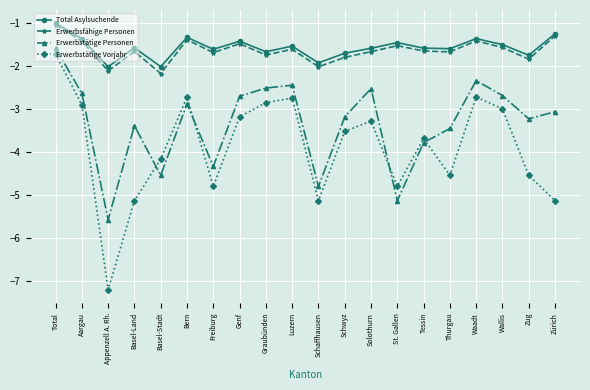

Reading left to right, what are all the values shown in this chart?

Total Asylsuchende: -1.0	-1.4	-2.0	-1.6	-2.0	-1.3	-1.6	-1.4	-1.7	-1.5	-1.9	-1.7	-1.6	-1.5	-1.6	-1.6	-1.4	-1.5	-1.8	-1.3
Erwerbsfähige Personen: -1.0	-1.4	-2.1	-1.7	-2.2	-1.4	-1.7	-1.5	-1.7	-1.6	-2.0	-1.8	-1.7	-1.5	-1.7	-1.7	-1.4	-1.6	-1.8	-1.3
Erwerbstätige Personen: -1.6	-2.6	-5.6	-3.4	-4.6	-2.9	-4.3	-2.7	-2.5	-2.5	-4.8	-3.2	-2.5	-5.1	-3.8	-3.5	-2.3	-2.7	-3.2	-3.1
Erwerbstätige Vorjahr: -1.7	-2.9	-7.2	-5.1	-4.2	-2.7	-4.8	-3.2	-2.9	-2.7	-5.1	-3.5	-3.3	-4.8	-3.7	-4.6	-2.7	-3.0	-4.6	-5.1